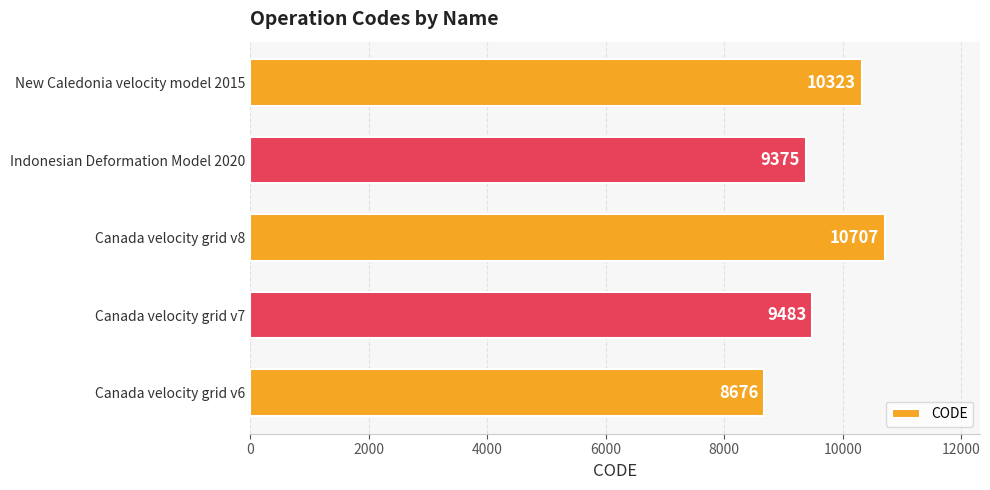

Approximately how many times larger is the value at Indonesian Deformation Model 2020 compared to New Caledonia velocity model 2015?

0.9